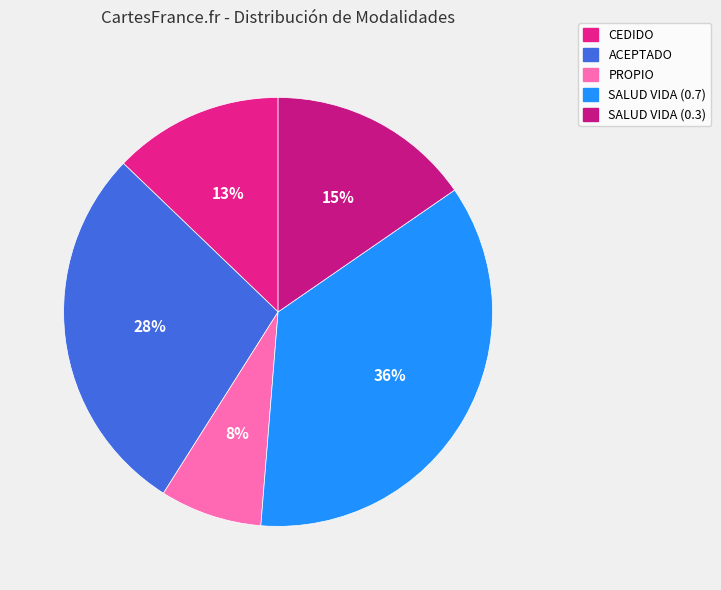

Between CEDIDO and ACEPTADO, which is larger?

ACEPTADO